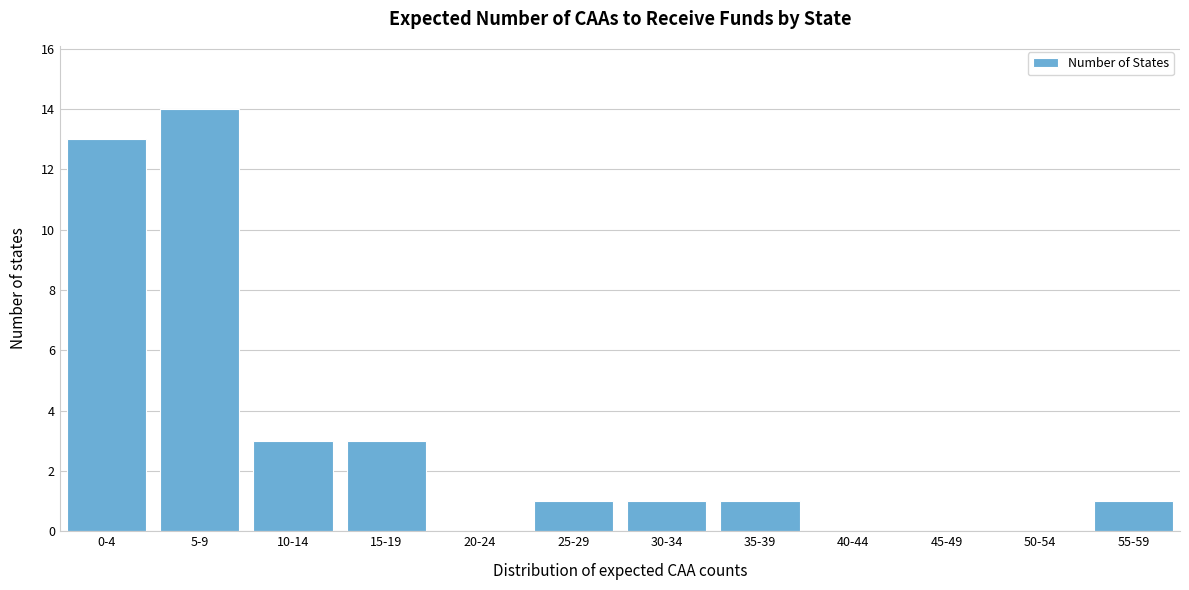

Reading left to right, list all the values displayed in this chart.

0-4=13	5-9=14	10-14=3	15-19=3	20-24=0	25-29=1	30-34=1	35-39=1	40-44=0	45-49=0	50-54=0	55-59=1